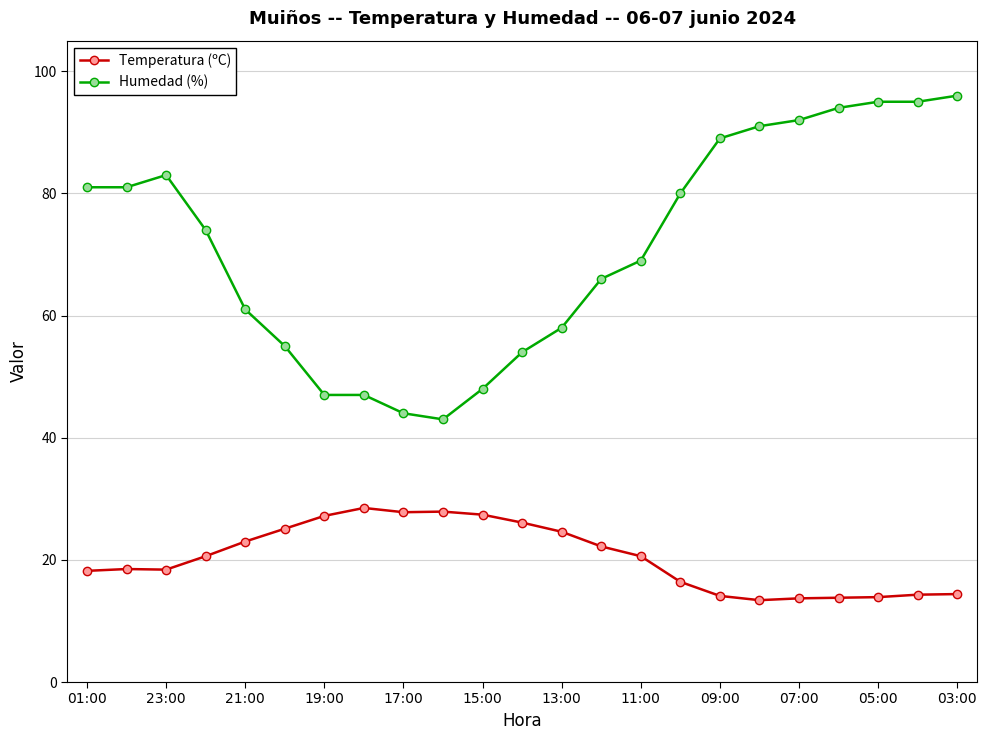

List the series in order of their overall mean, highest first.

Humedad (%), Temperatura (ºC)